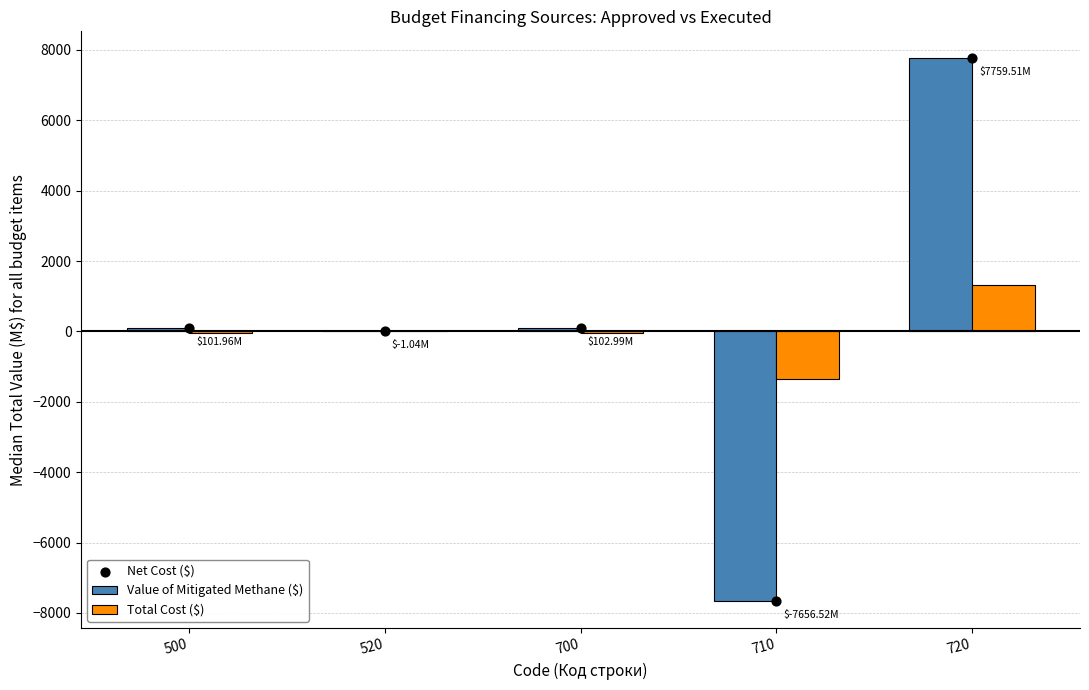

Which series contains the highest Y value?

Value of Mitigated Methane ($)